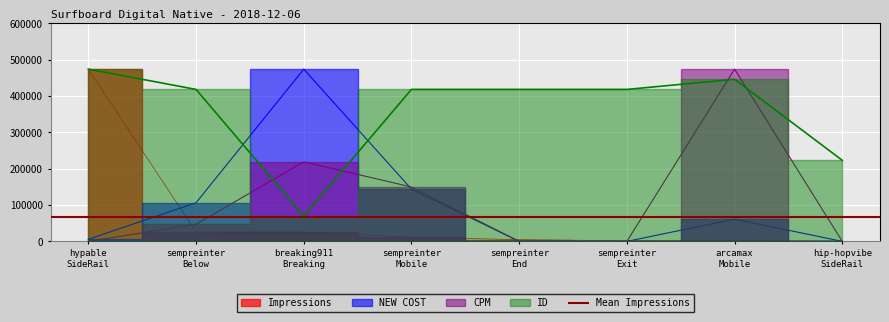

What position from the right is arcamax Mobile?

2